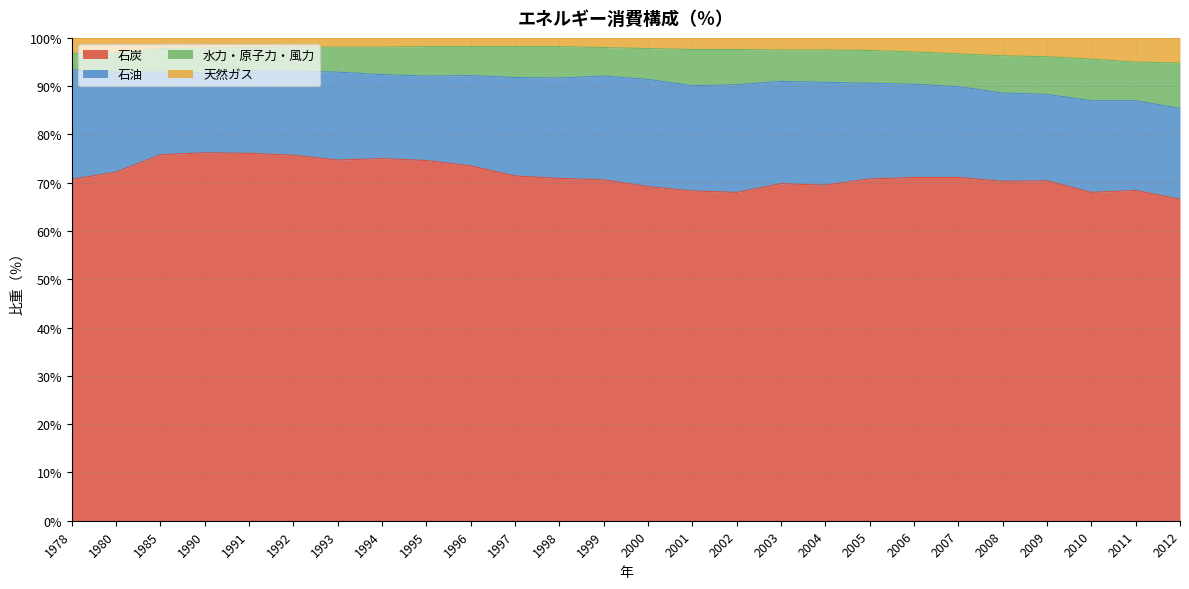

At which category does 石炭 reach its first local valley?

1993